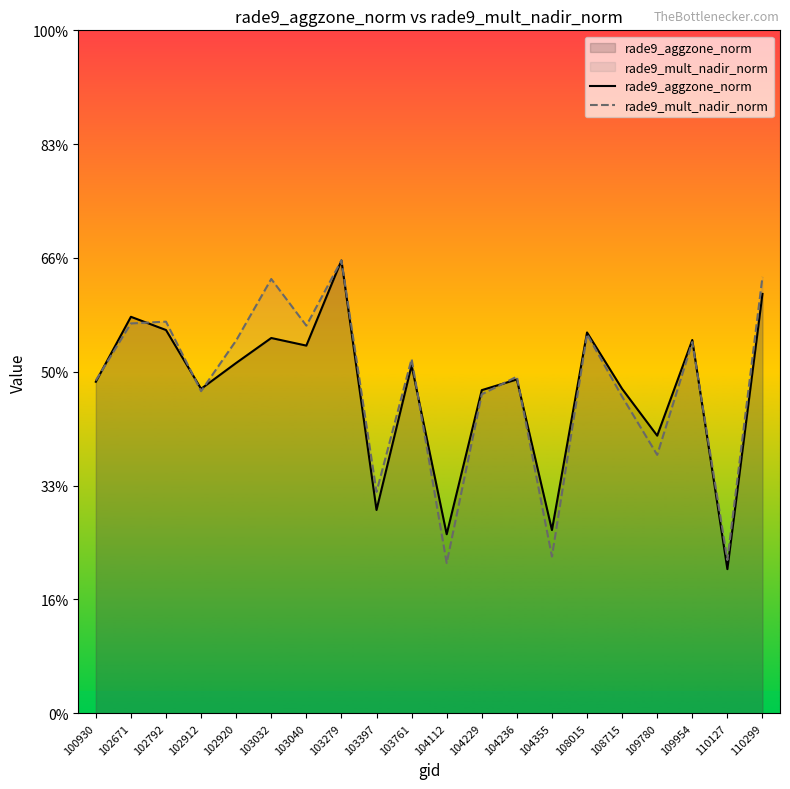

In rade9_aggzone_norm, how many points are higher than both neighbors (excluding endpoints)?

7